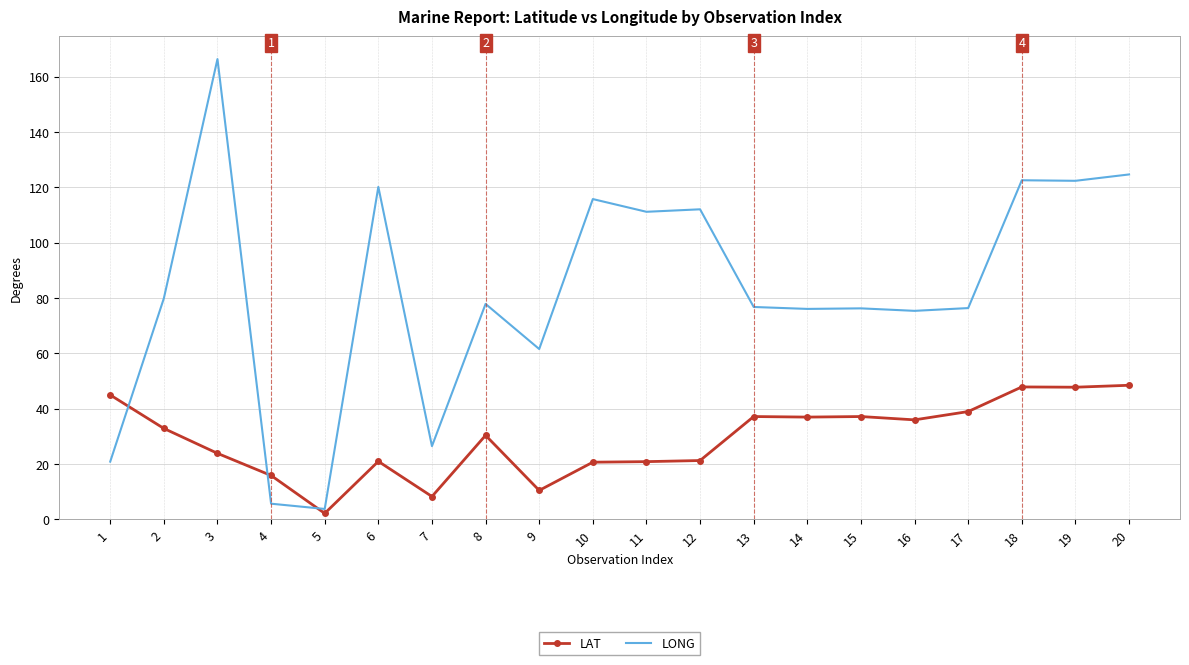

Rank the series by their average value, from highest to lowest.

LONG, LAT